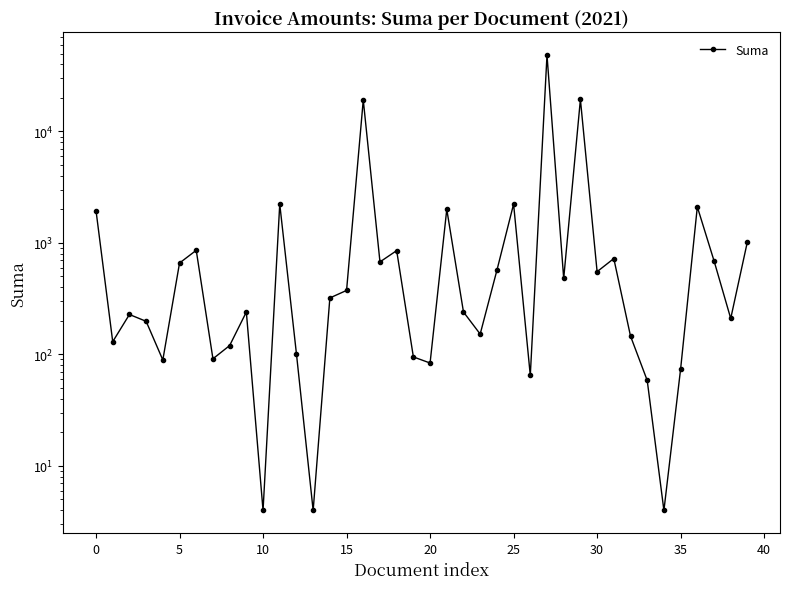

The chart shows a value of 853.0 at 18. True or false?

True